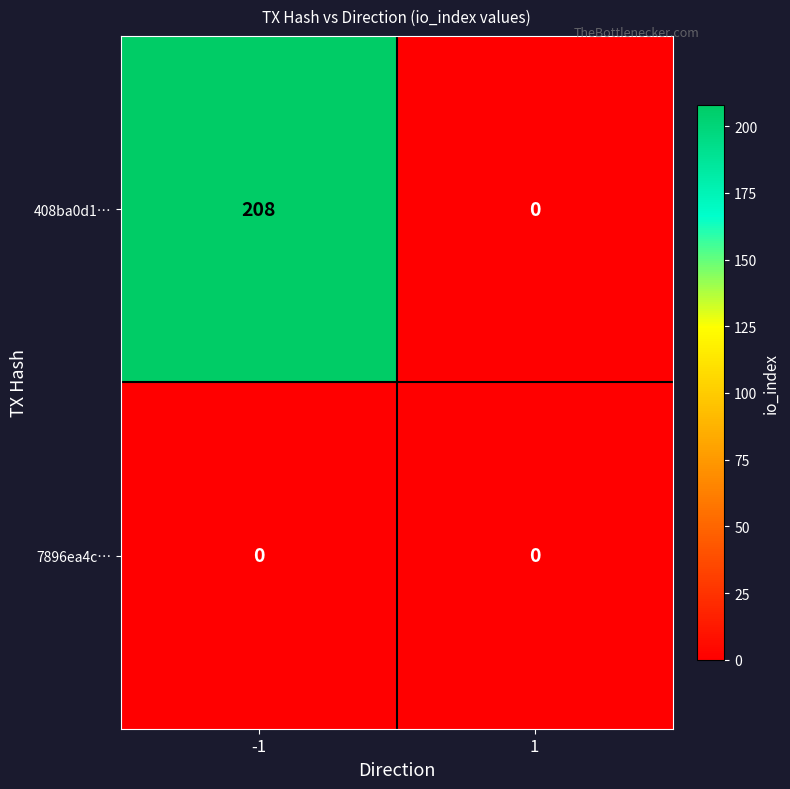

Rank the series by their average value, from highest to lowest.

408ba0d1…, 7896ea4c…